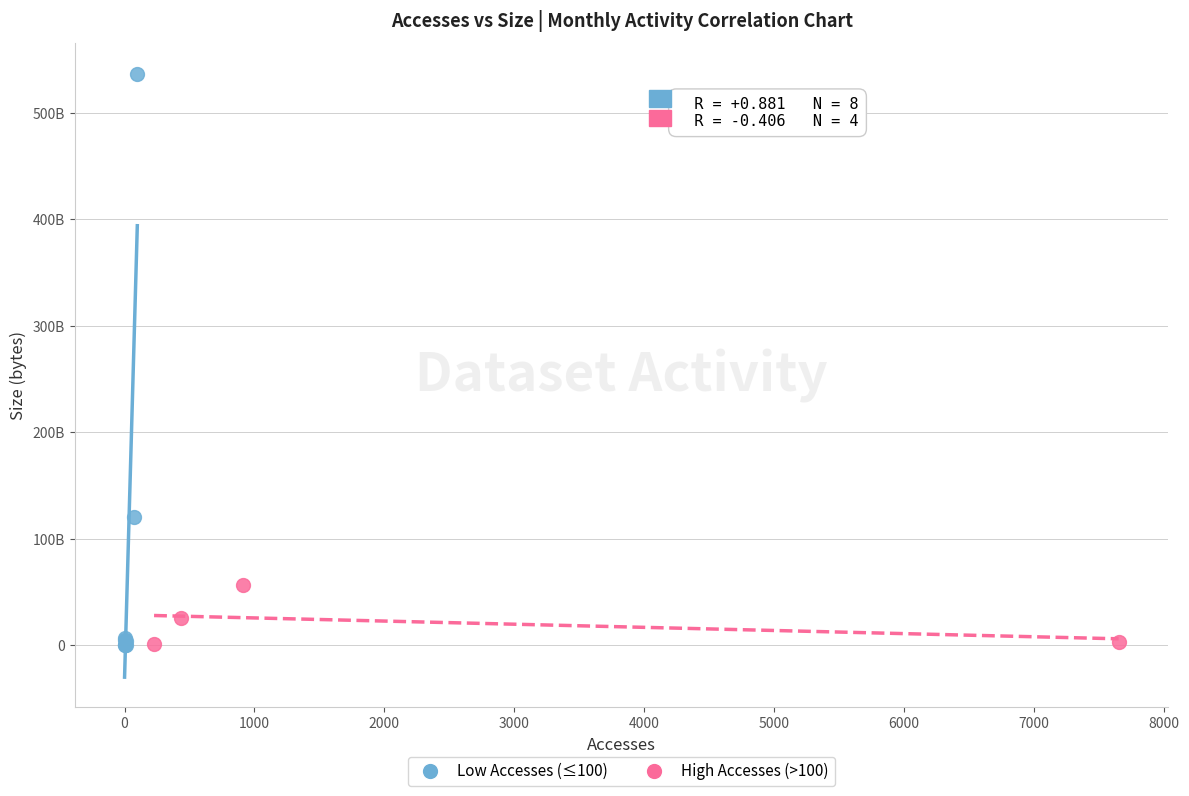

What are all the series names shown in the legend?

Low Accesses (≤100), High Accesses (>100)